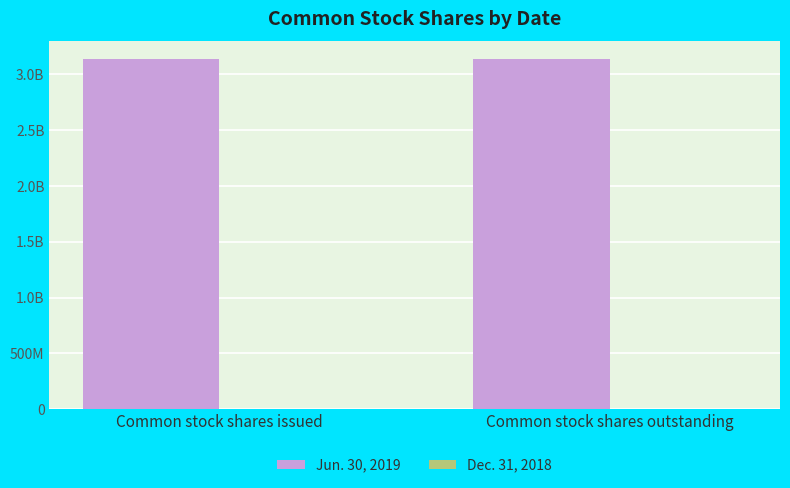

At how many categories does at least one series exceed 1048016737?

2